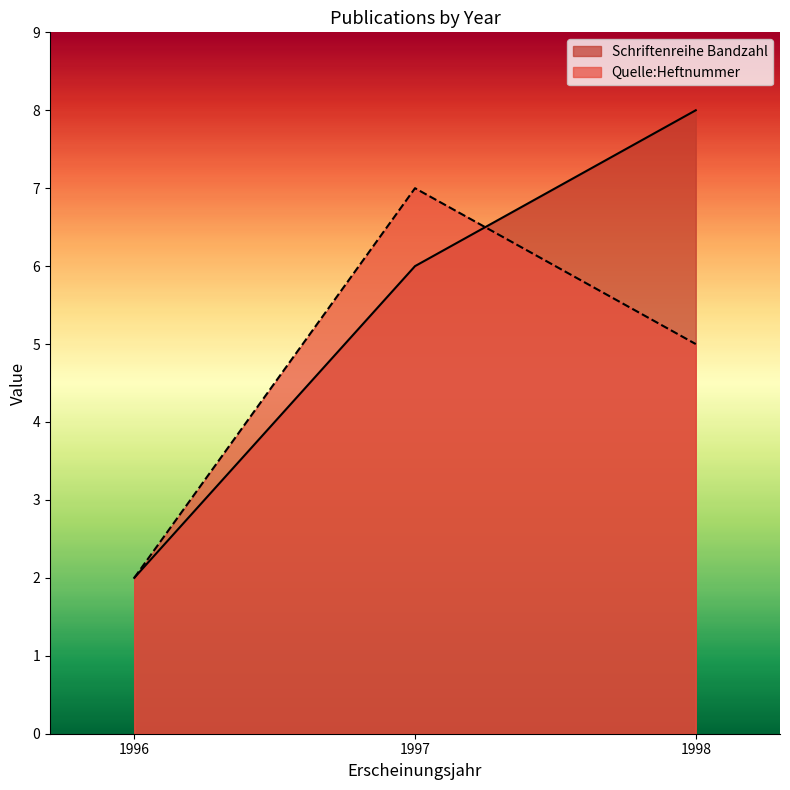

List the labels in order of Schriftenreihe Bandzahl value, smallest first.

1996, 1997, 1998